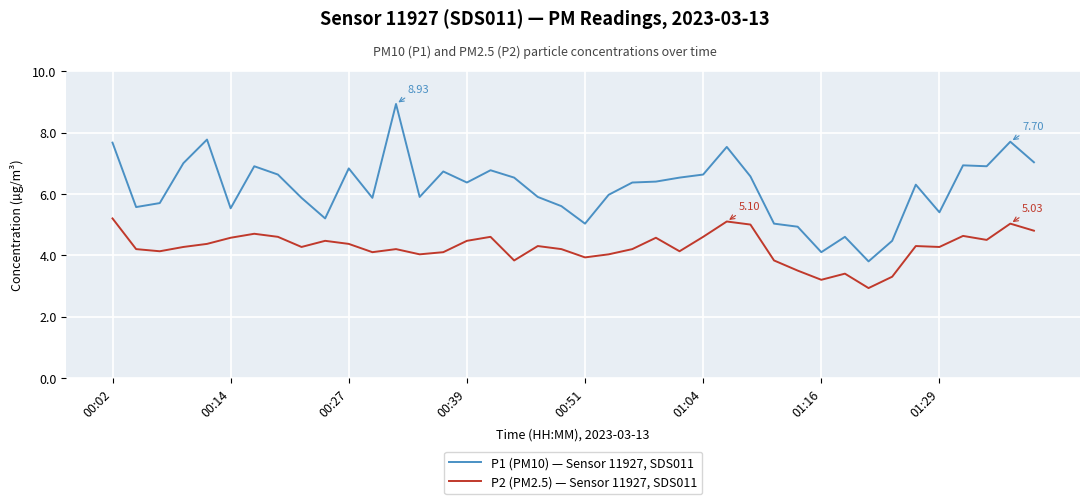

Does the chart display data point markers on the line(s)?

No